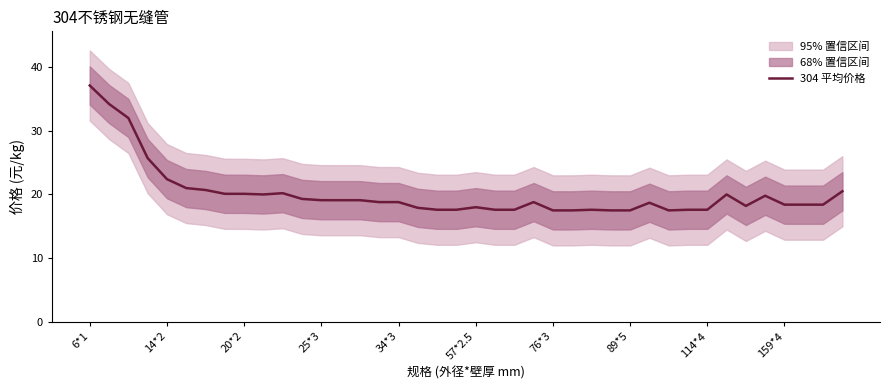

True or false: 304 平均价格 has a value of 17.5 at 89*5.

True